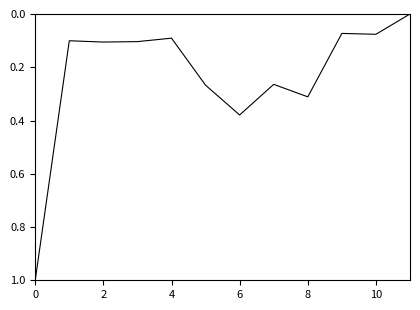

What is the difference between the maximum and minimum values?

1.0